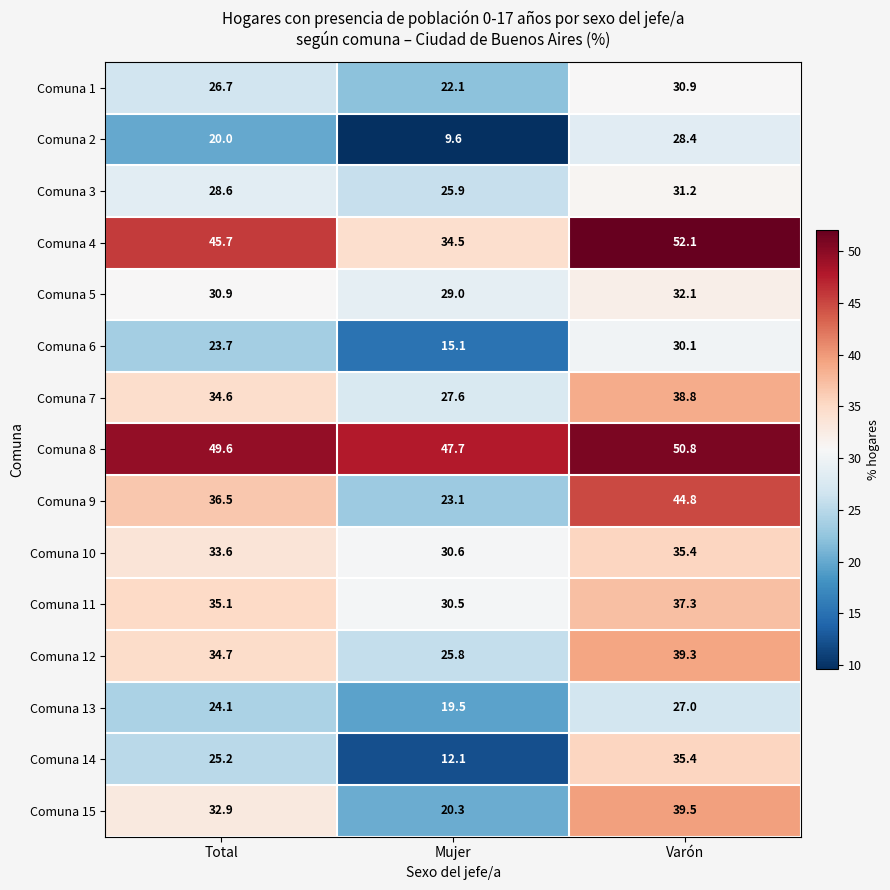

True or false: Comuna 4 has a value of 34.5 at Mujer.

True